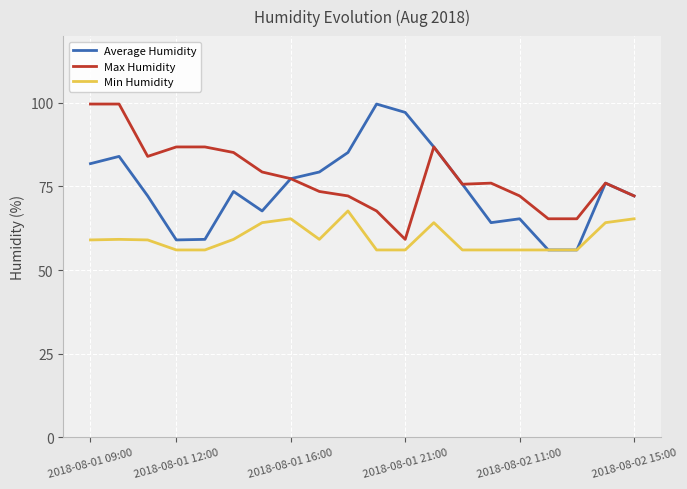

True or false: Max Humidity and Min Humidity cross at least once.

False